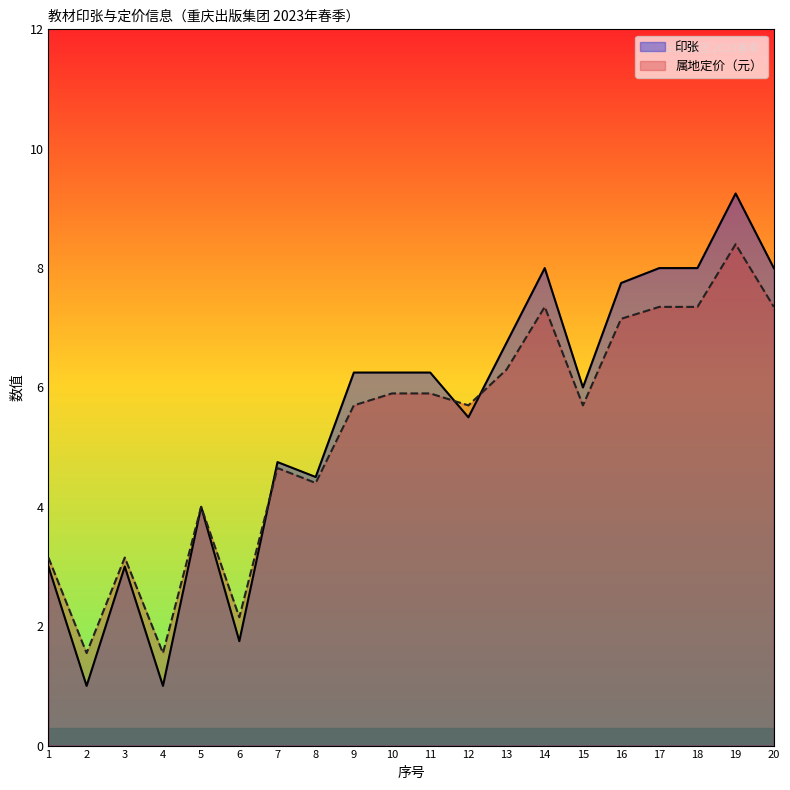

How many lines are shown in the chart?

2